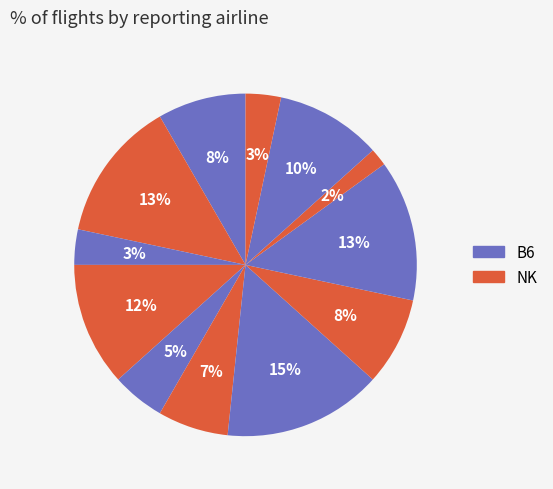

Count the number of slices in the pie.

12